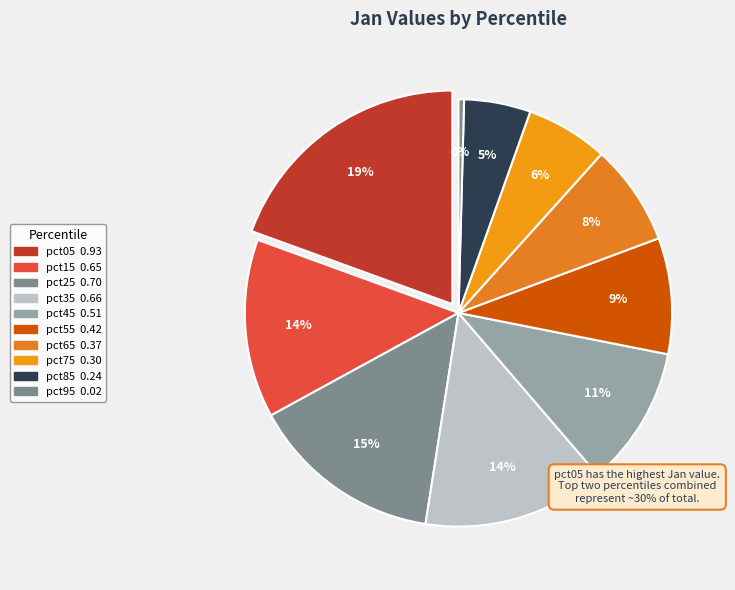

What percentage do pct25 and pct85 together represent?

19.6%